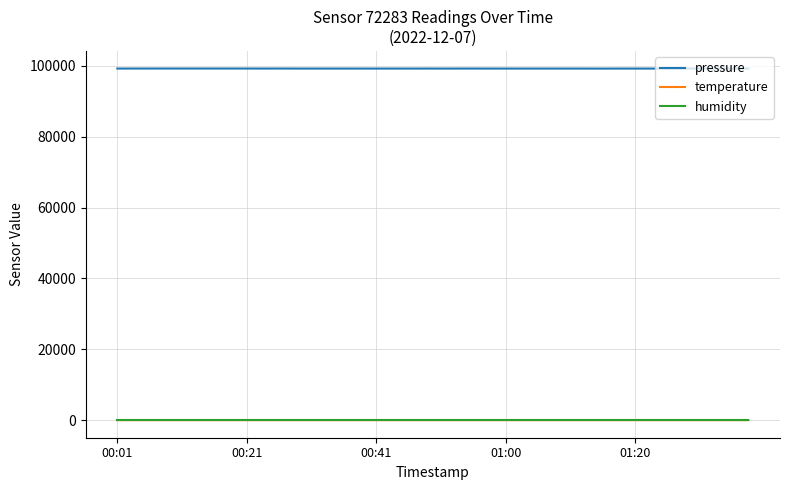

Which series has the largest total across all categories?

pressure